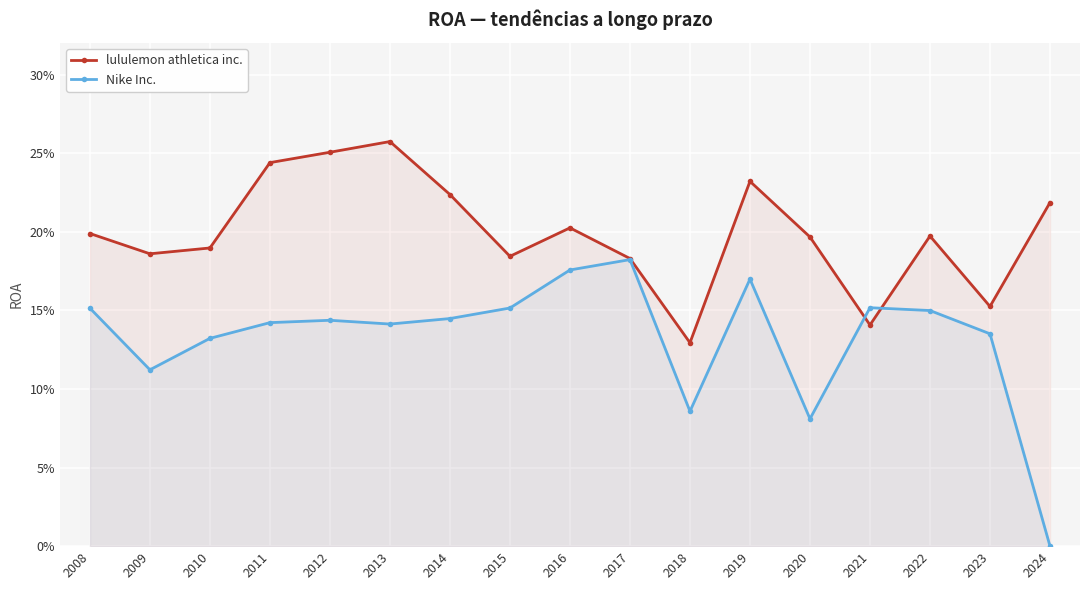

Rank the series by their average value, from highest to lowest.

lululemon athletica inc., Nike Inc.